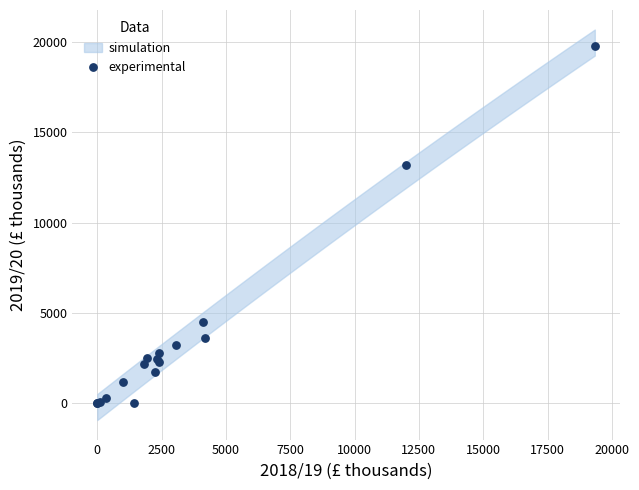

What Y value in the scatter plot is closest to 9902?

13194.6